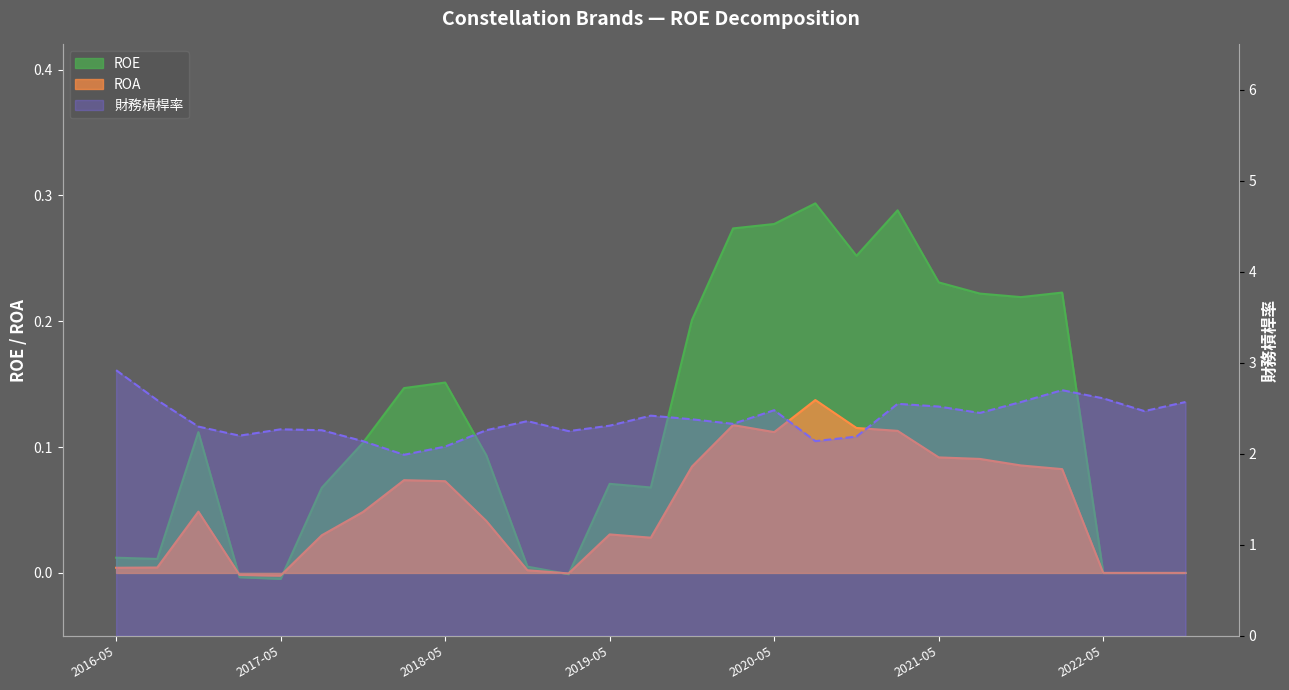

Is it true that ROA equals 0.0 at 2016-05?

True